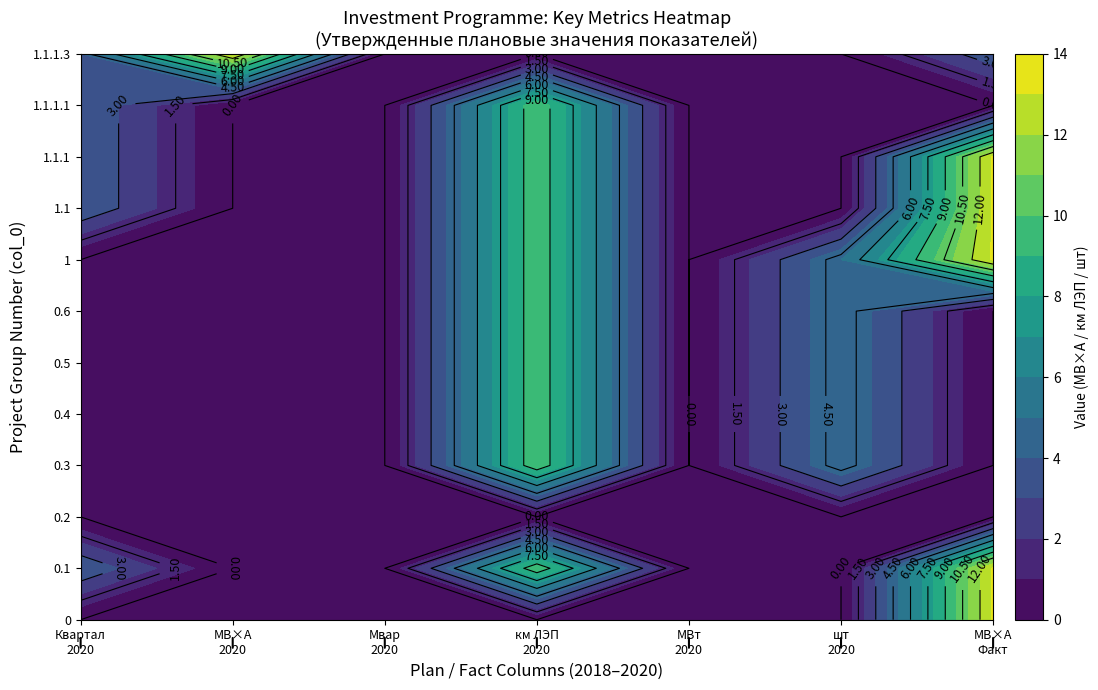

What is the difference between the maximum and second lowest values in the 0.6 series?

9.8